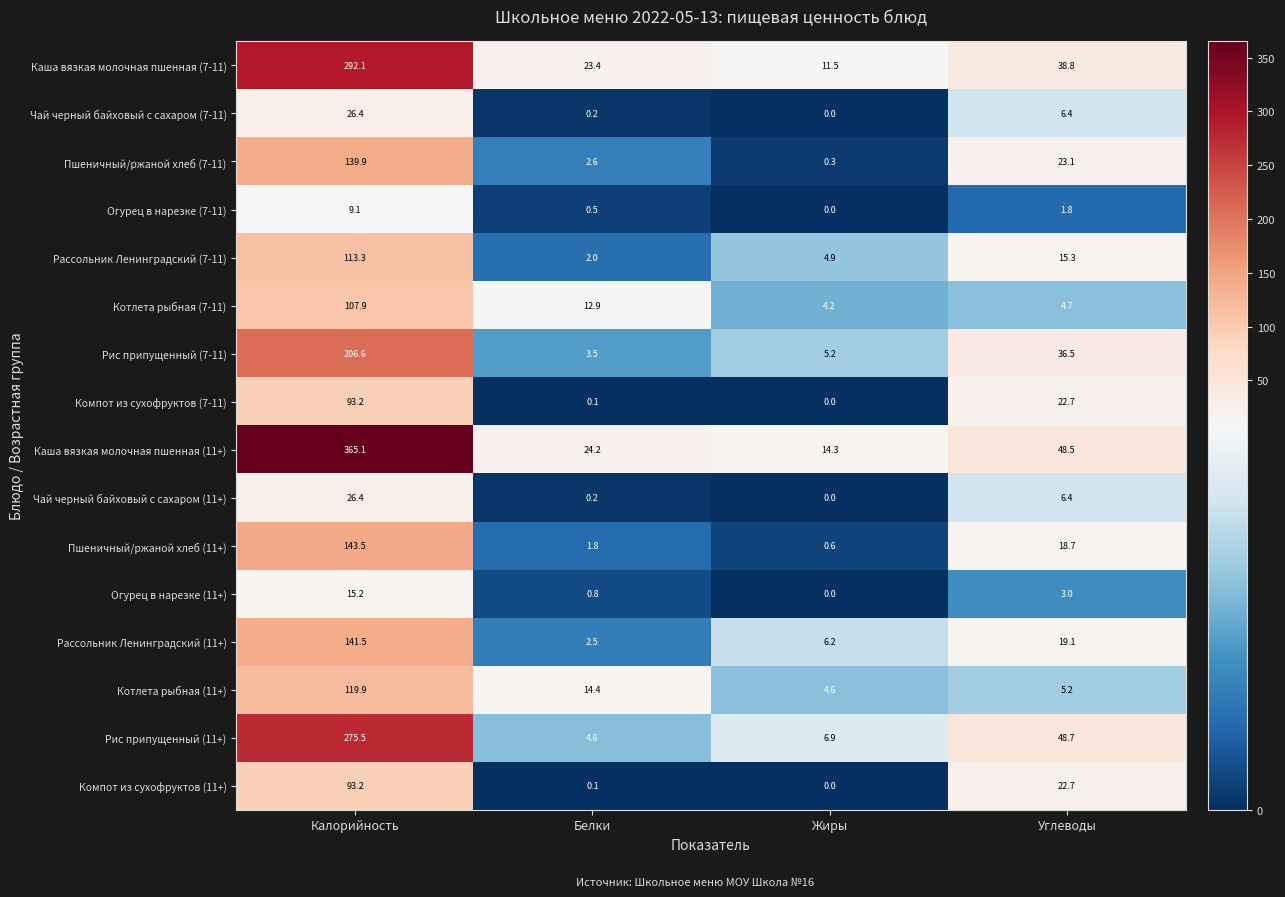

At which category does the chart reach its peak across all series?

Калорийность